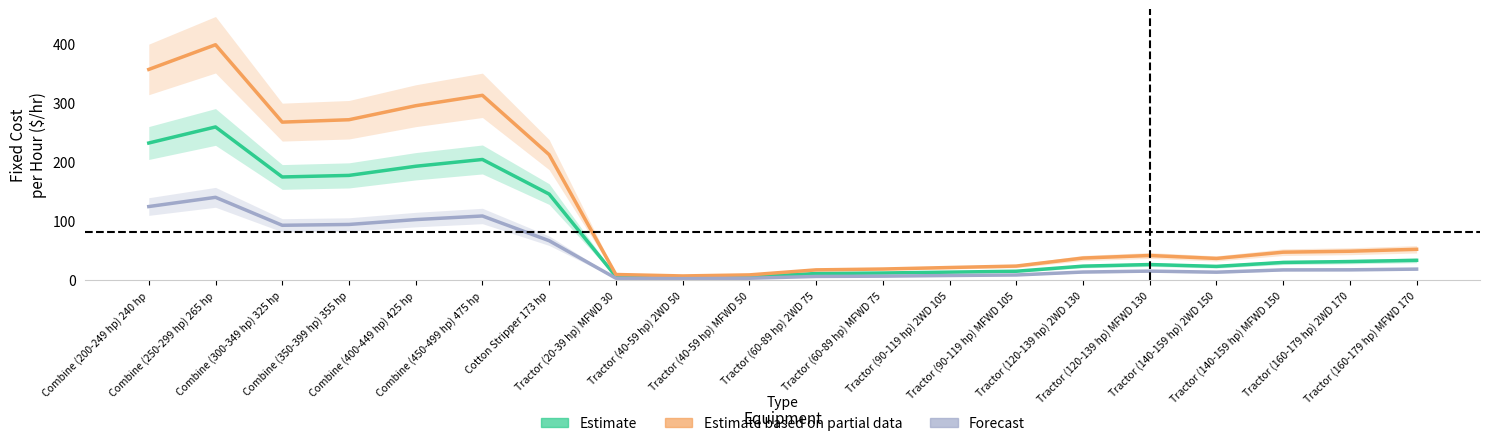

At which label does Estimate based on partial data first exceed 47?

Combine (200-249 hp) 240 hp